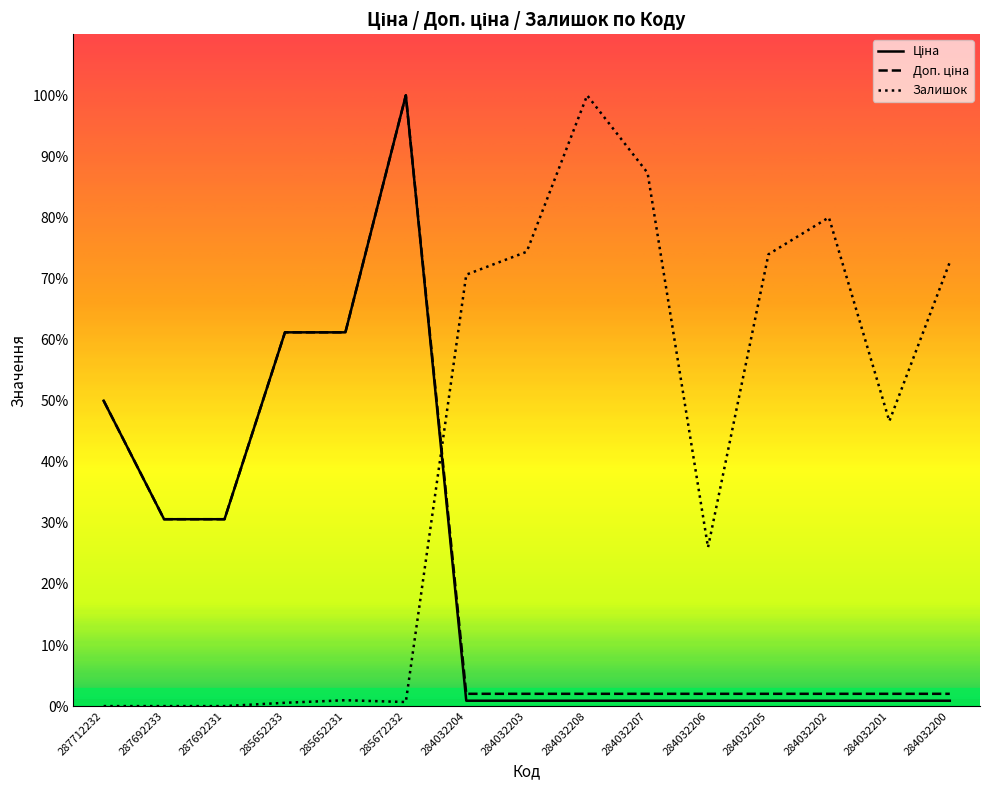

Reading right to left, transcribe all the data shown in this chart.

Ціна: 0.9	0.9	0.9	0.9	0.9	0.9	0.9	0.9	0.9	100.0	61.2	61.2	30.6	30.6	50.0
Доп. ціна: 2.0	2.0	2.0	2.0	2.0	2.0	2.0	2.0	2.0	100.0	61.2	61.2	30.6	30.6	50.0
Залишок: 72.7	46.6	80.0	74.0	26.0	87.3	100.0	74.4	70.6	0.7	1.0	0.5	0.0	0.0	0.0